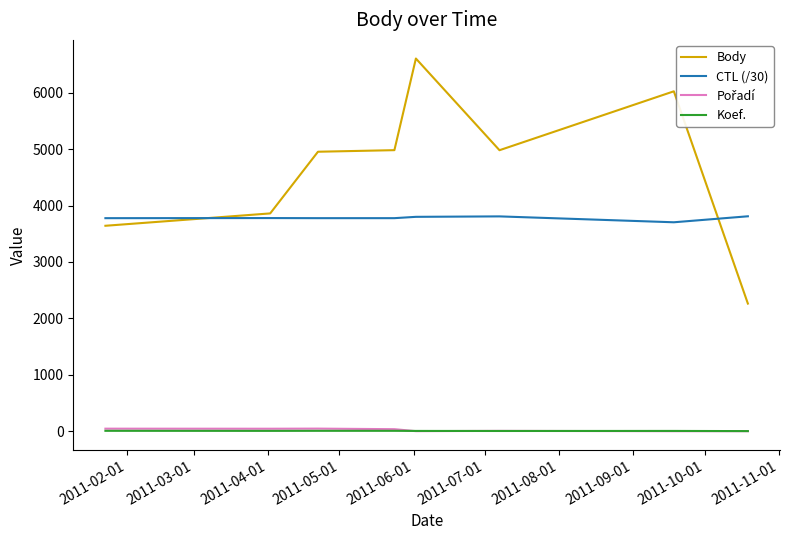

Which series has the widest spread of values?

Body